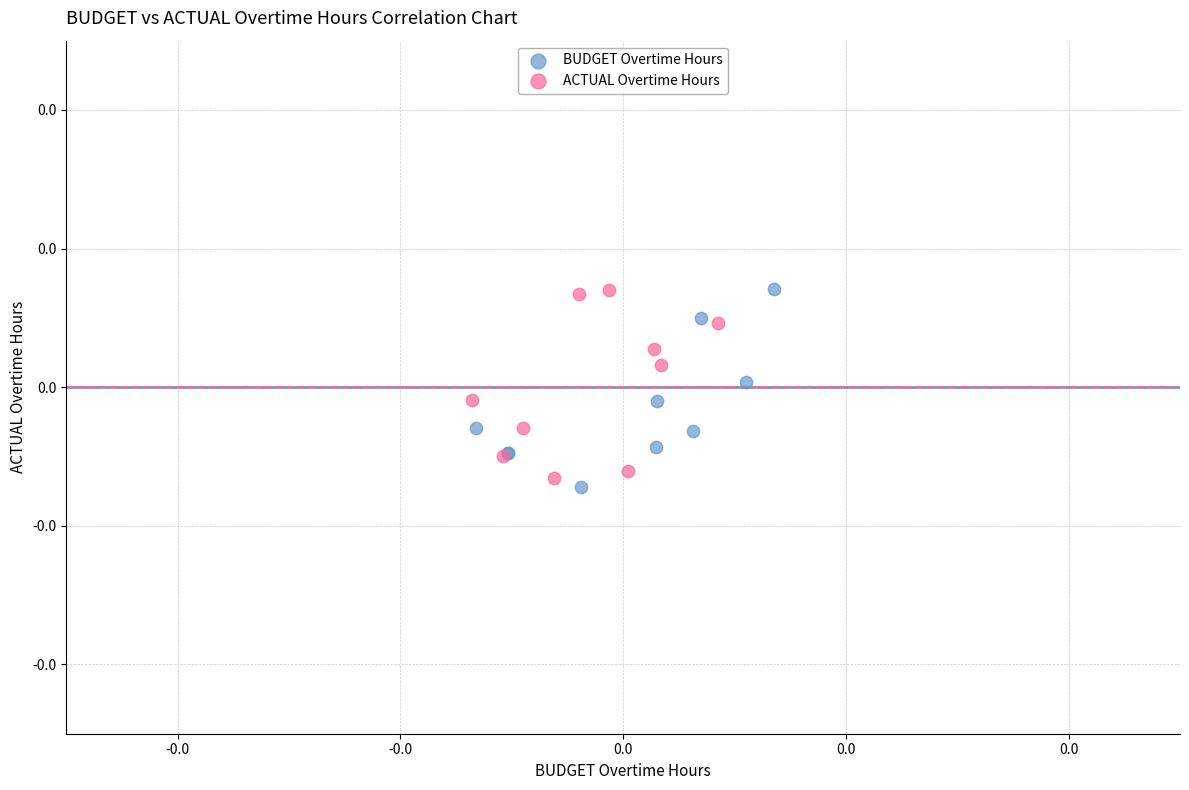

Which series reaches the minimum Y coordinate?

BUDGET Overtime Hours